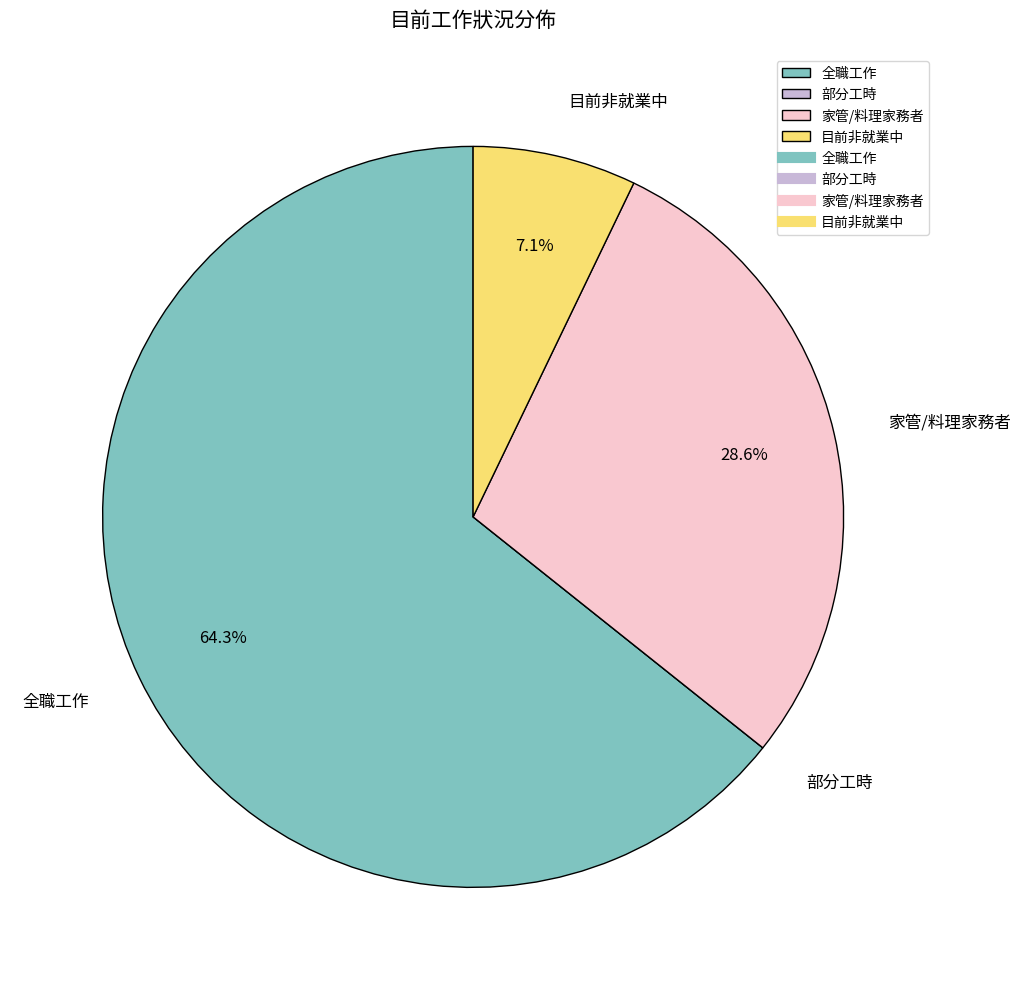

What is the ratio of the value at 家管/料理家務者 to the value at 全職工作?

0.4